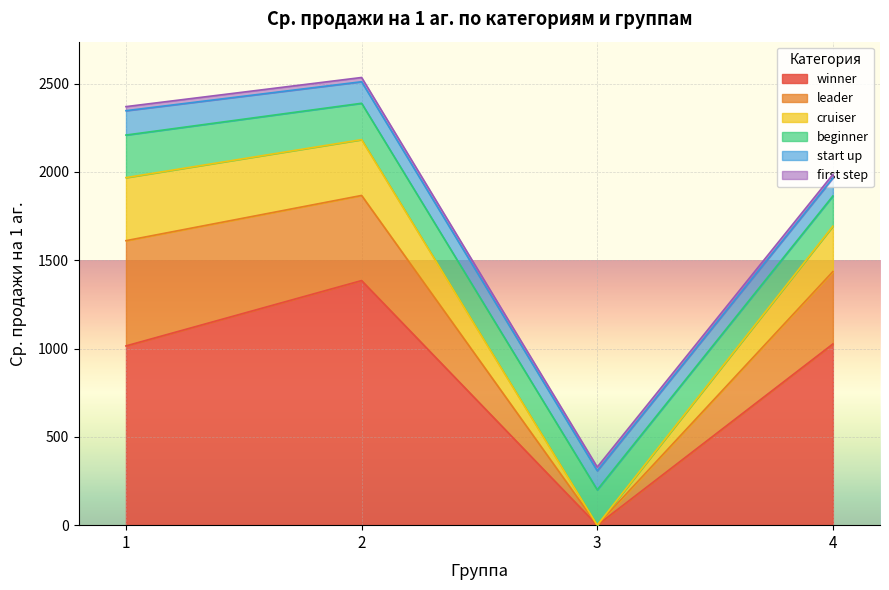

Which series ends up on top after the final intersection of leader and first step?

leader